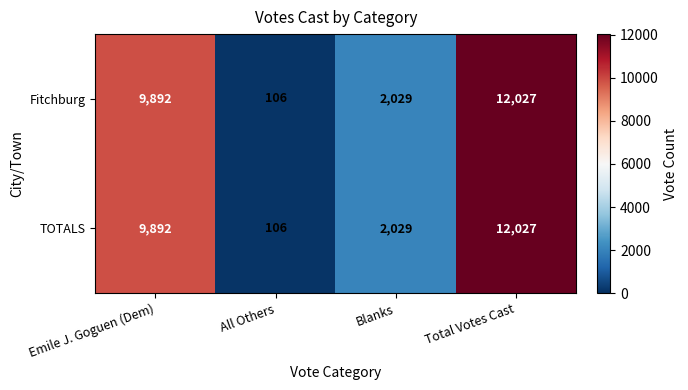

Rank the categories by Fitchburg value from highest to lowest.

Total Votes Cast, Emile J. Goguen (Dem), Blanks, All Others